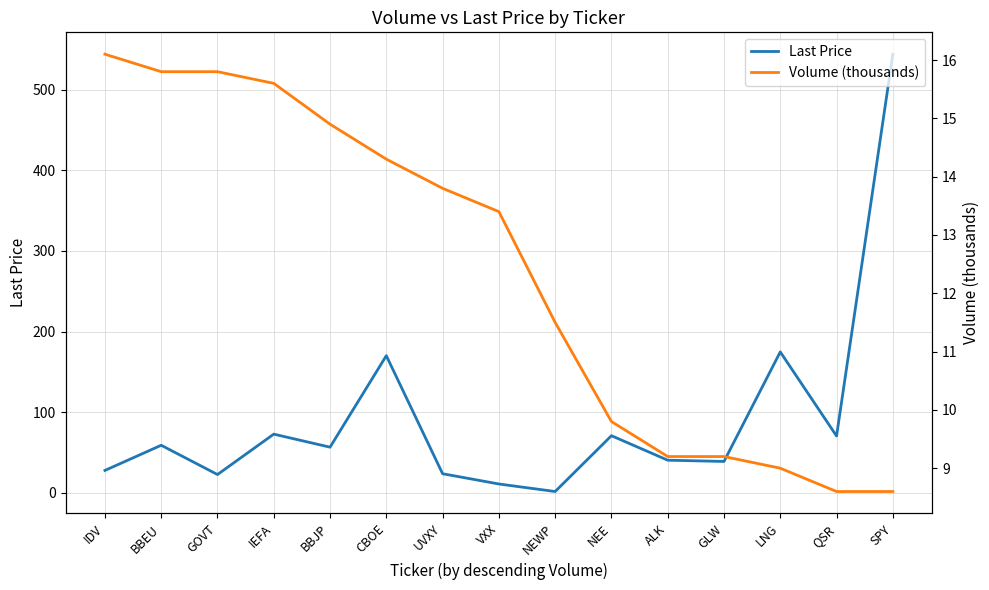

The Last Price series shows 56.5 at BBJP. True or false?

True